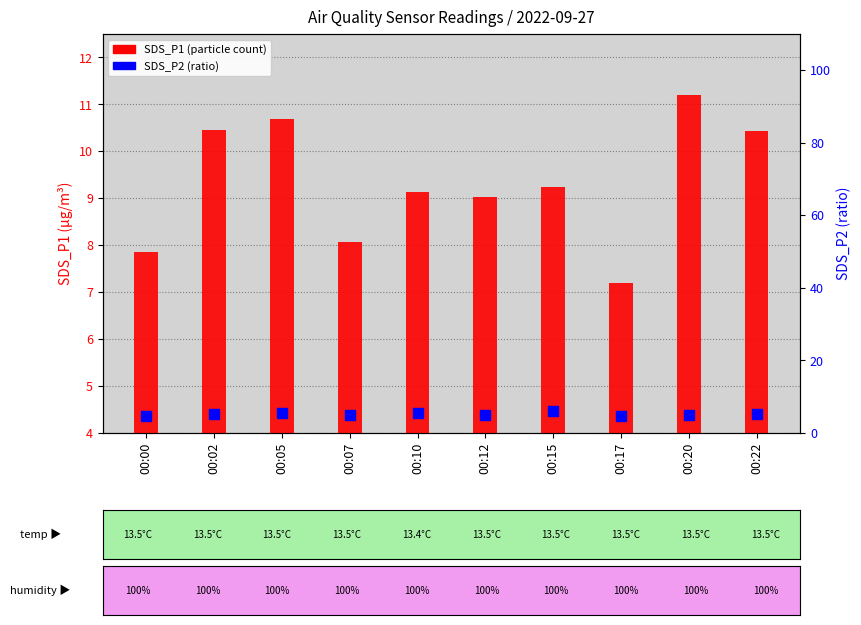

At which category is the sum across all series the highest?

00:05